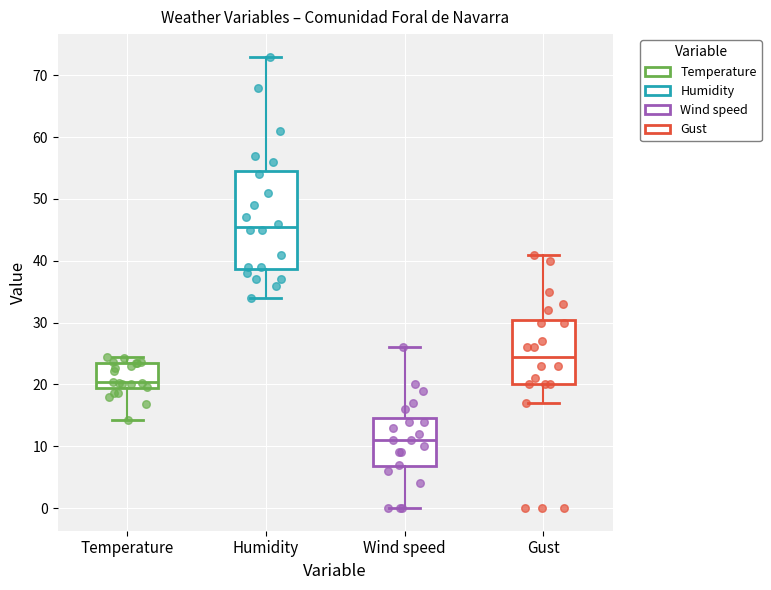

Reading left to right, transcribe this box plot: for each box, give where its median line is, the range the box spans, and where its two whiskers end, as read against the y-axis. The values are not printed on the chart, so give them approximately, as read against the axis.

Temperature: median 20, box 19 to 24, whiskers 14 to 24 (just above the box's upper edge)
Humidity: median 46, box 39 to 55, whiskers 34 to 73
Wind speed: median 11, box 7 to 15, whiskers 0 to 26
Gust: median 25, box 20 to 31, whiskers 17 to 41